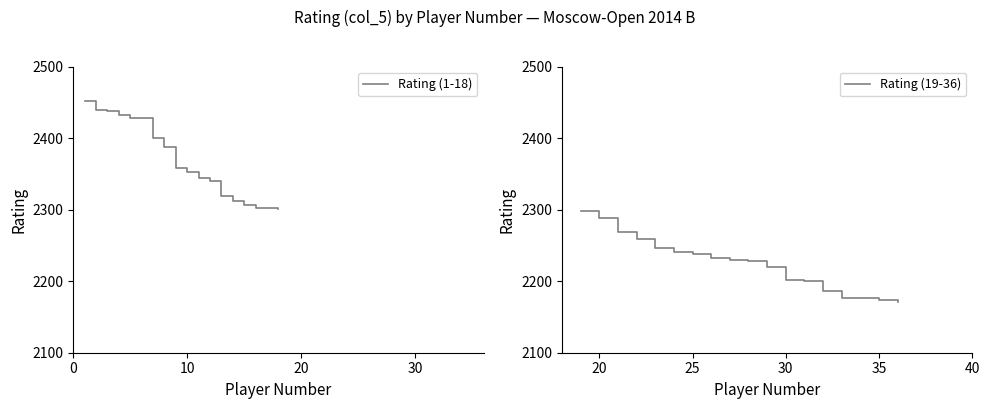

True or false: Rating (19-36) and Rating (1-18) intersect in this chart.

False